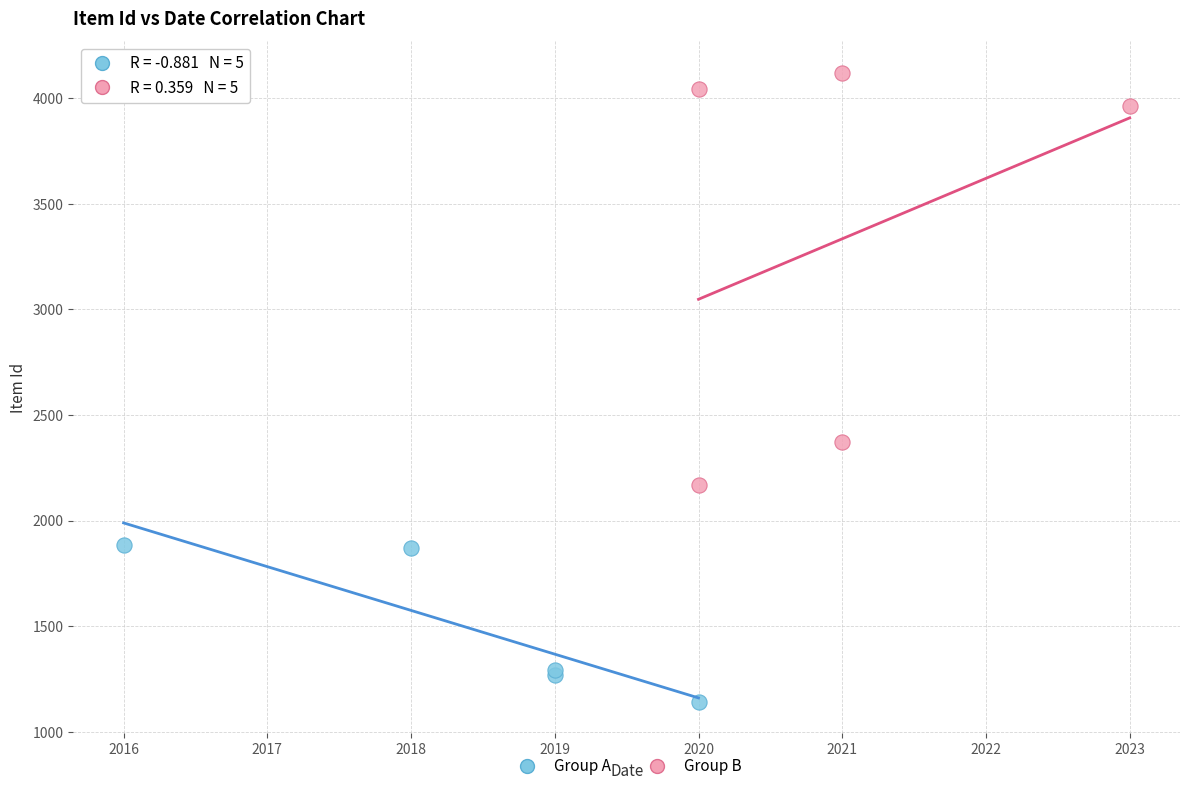

Which series has the largest Y range (max minus min)?

Group B